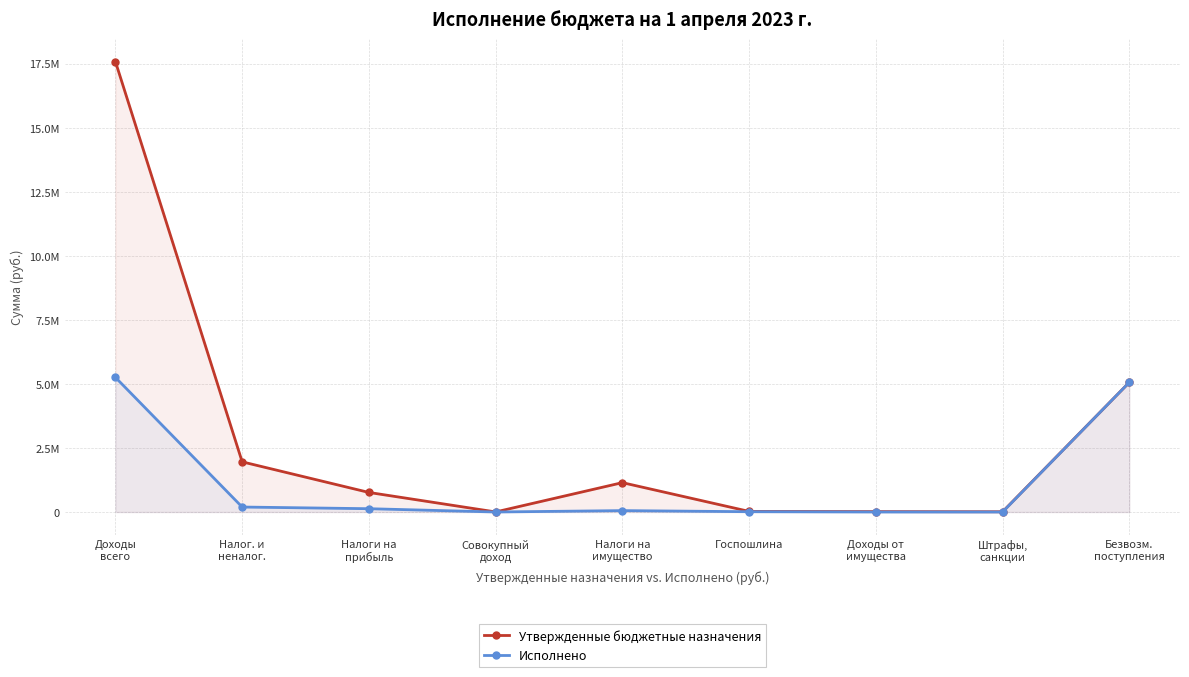

What is the spread (max minus min) of values at Доходы
всего?

12328242.6